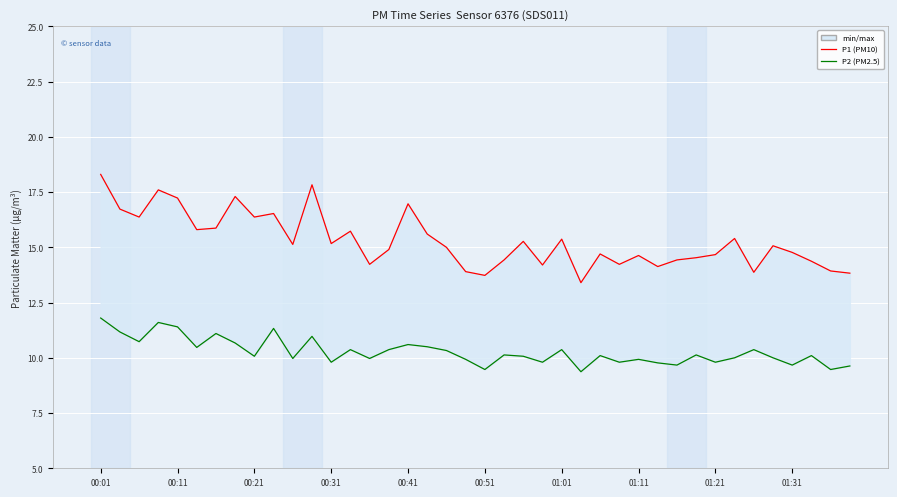

Which series has the largest total across all categories?

P1 (PM10)